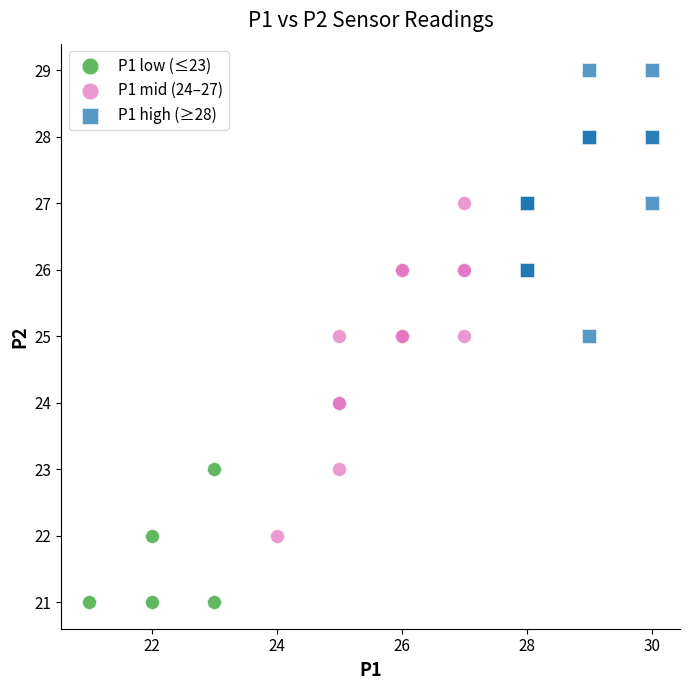

Which series contains the highest Y value?

P1 high (≥28)